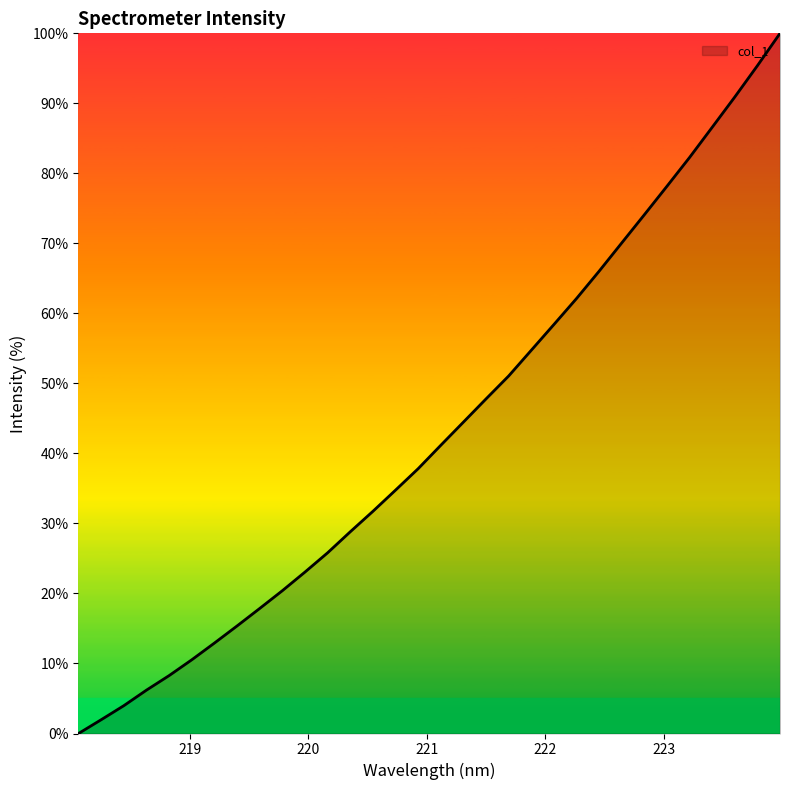

List the labels in order of value, largest first.

223.9802, 223.7895, 223.5987, 223.408, 223.2172, 223.0264, 222.8355, 222.6447, 222.4538, 222.263, 222.0721, 221.8812, 221.6902, 221.4993, 221.3083, 221.1174, 220.9264, 220.7354, 220.5444, 220.3533, 220.1623, 219.9712, 219.7801, 219.589, 219.3979, 219.2067, 219.0156, 218.8244, 218.6332, 218.442, 218.2508, 218.0596